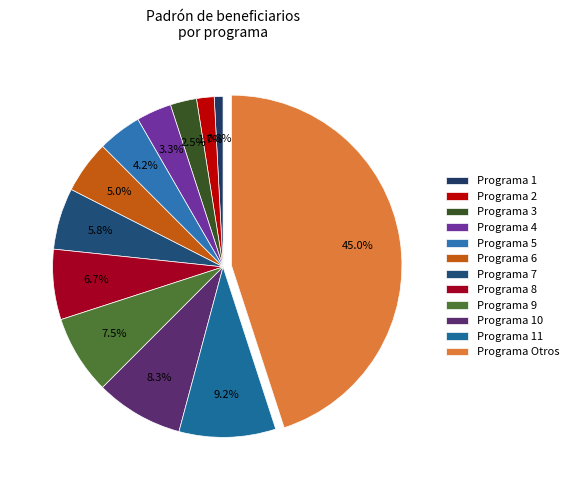

Does any single category account for the majority?

No